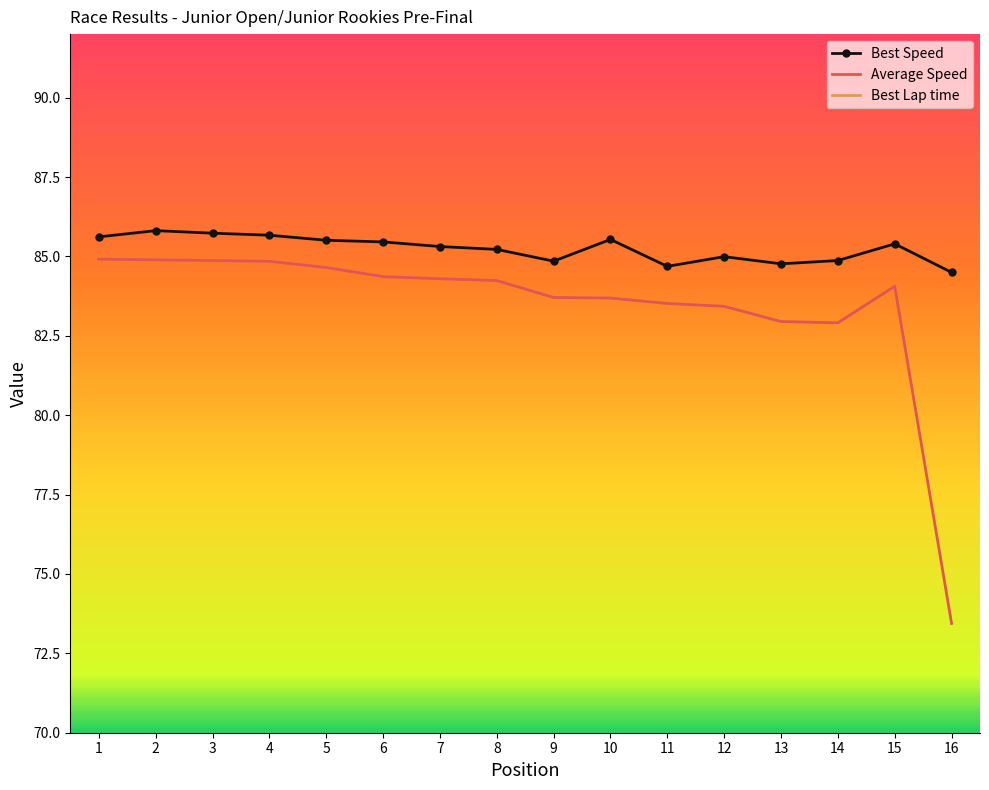

Where is the first local maximum for Best Speed?

2